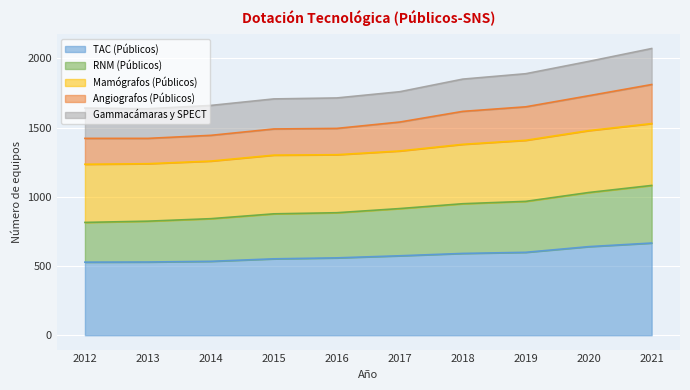

What is the lowest value of the TAC (Públicos) series?

528